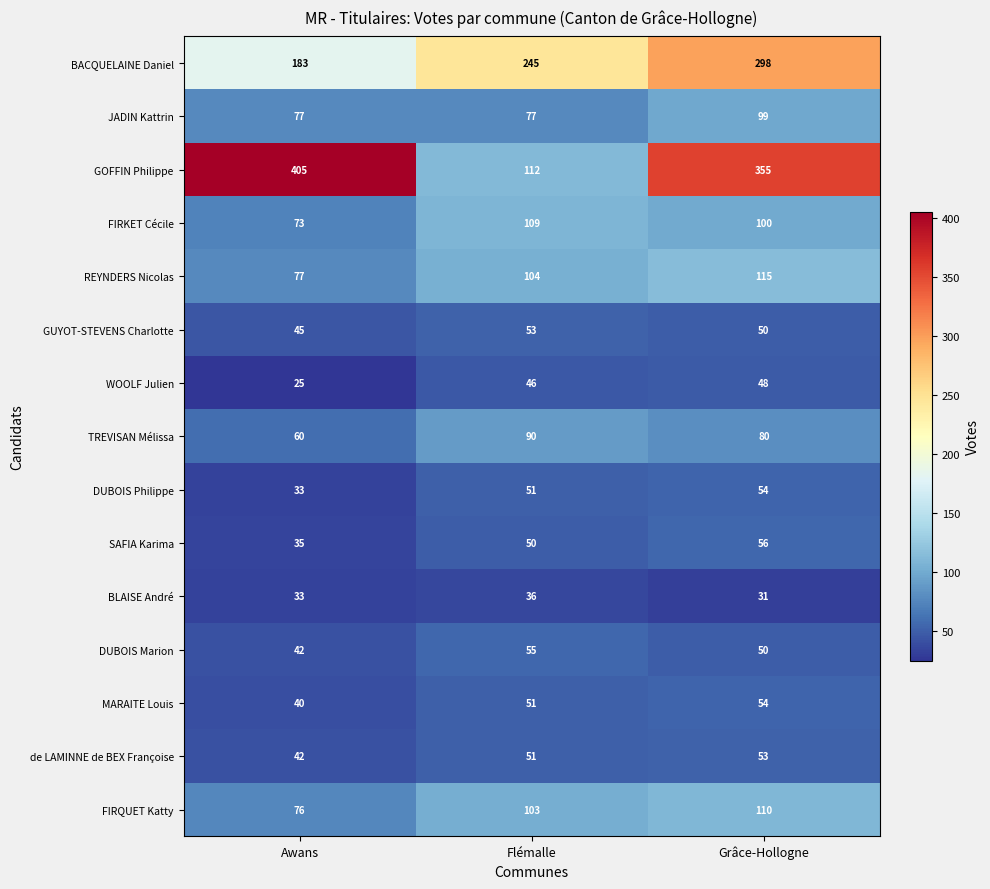

Which series changed the most between Flémalle and Grâce-Hollogne?

GOFFIN Philippe